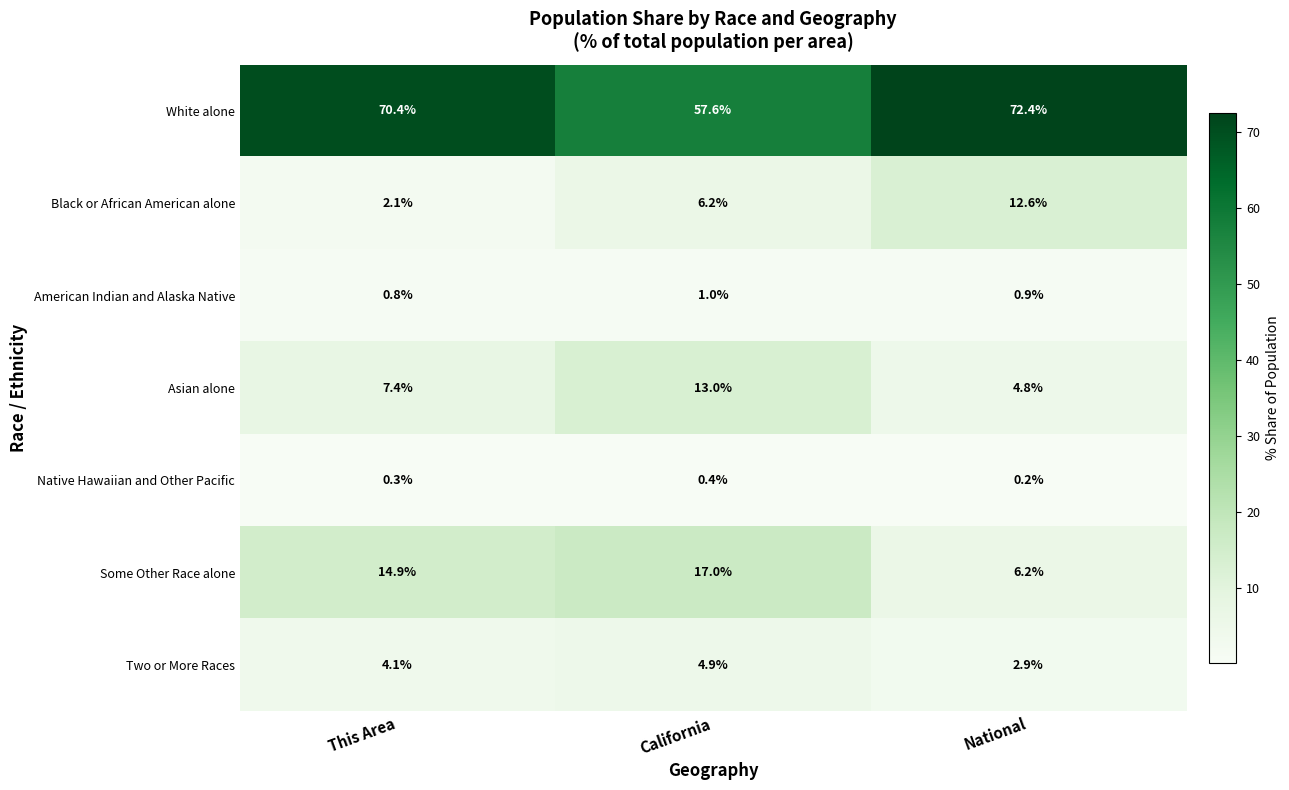

The value of Black or African American alone at California is 6.2. True or false?

True